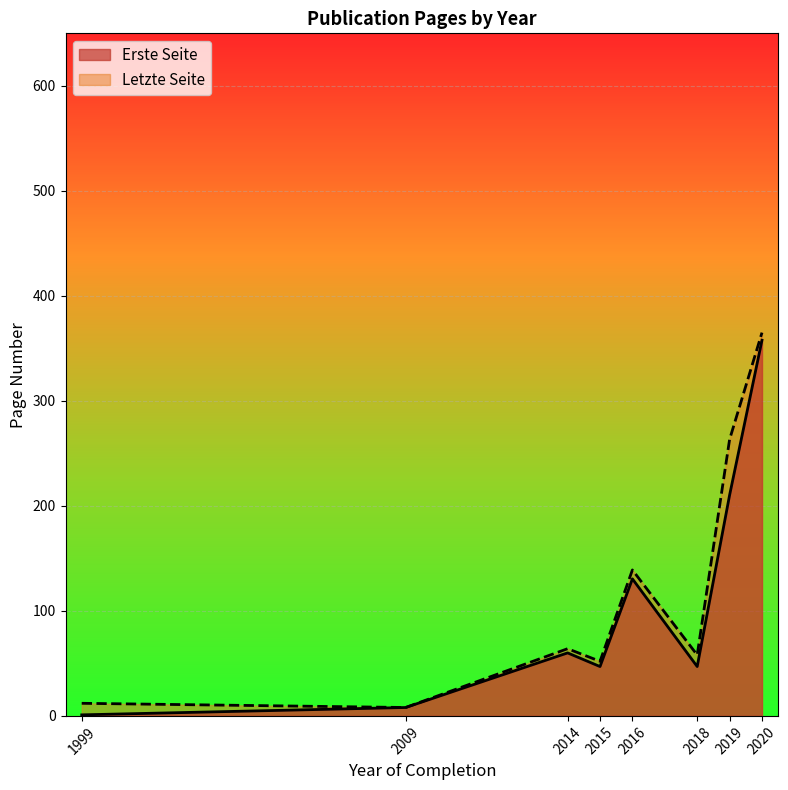

At which label is Erste Seite closest to 179?

2019